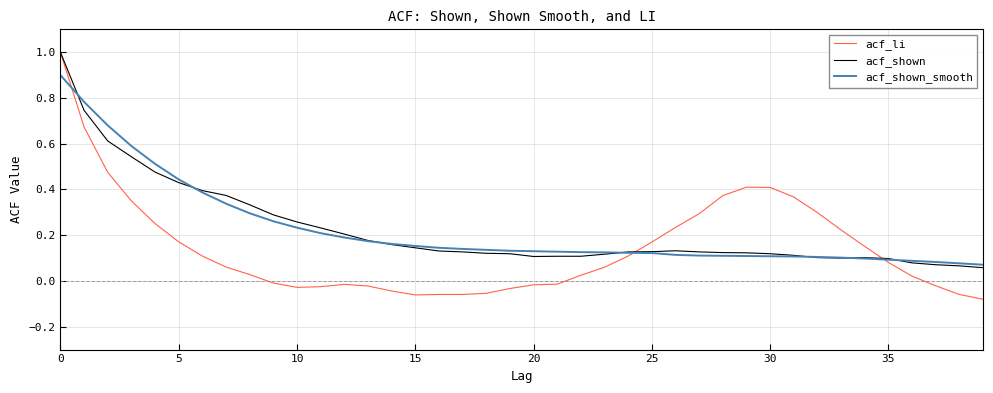

Which series has the widest spread of values?

acf_li